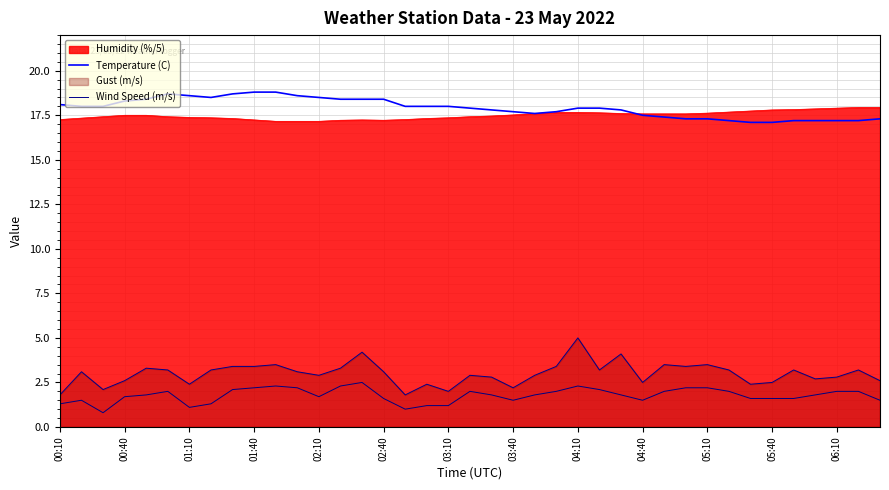

What is the value of the Wind Speed (m/s) point at the 4th from the left?

2.6